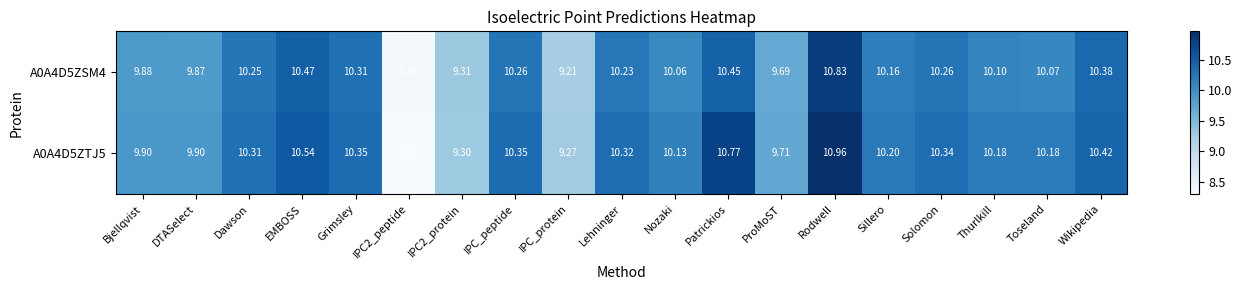

Which category has the highest value in the A0A4D5ZTJ5 series?

Rodwell